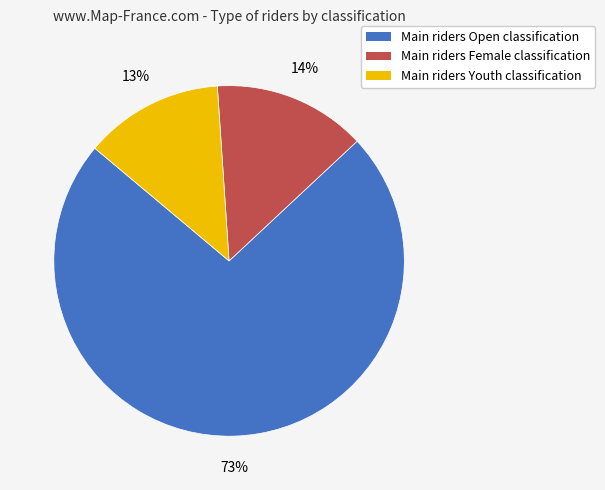

Is the sum of Main riders Youth classification and Main riders Female classification greater than half?

No